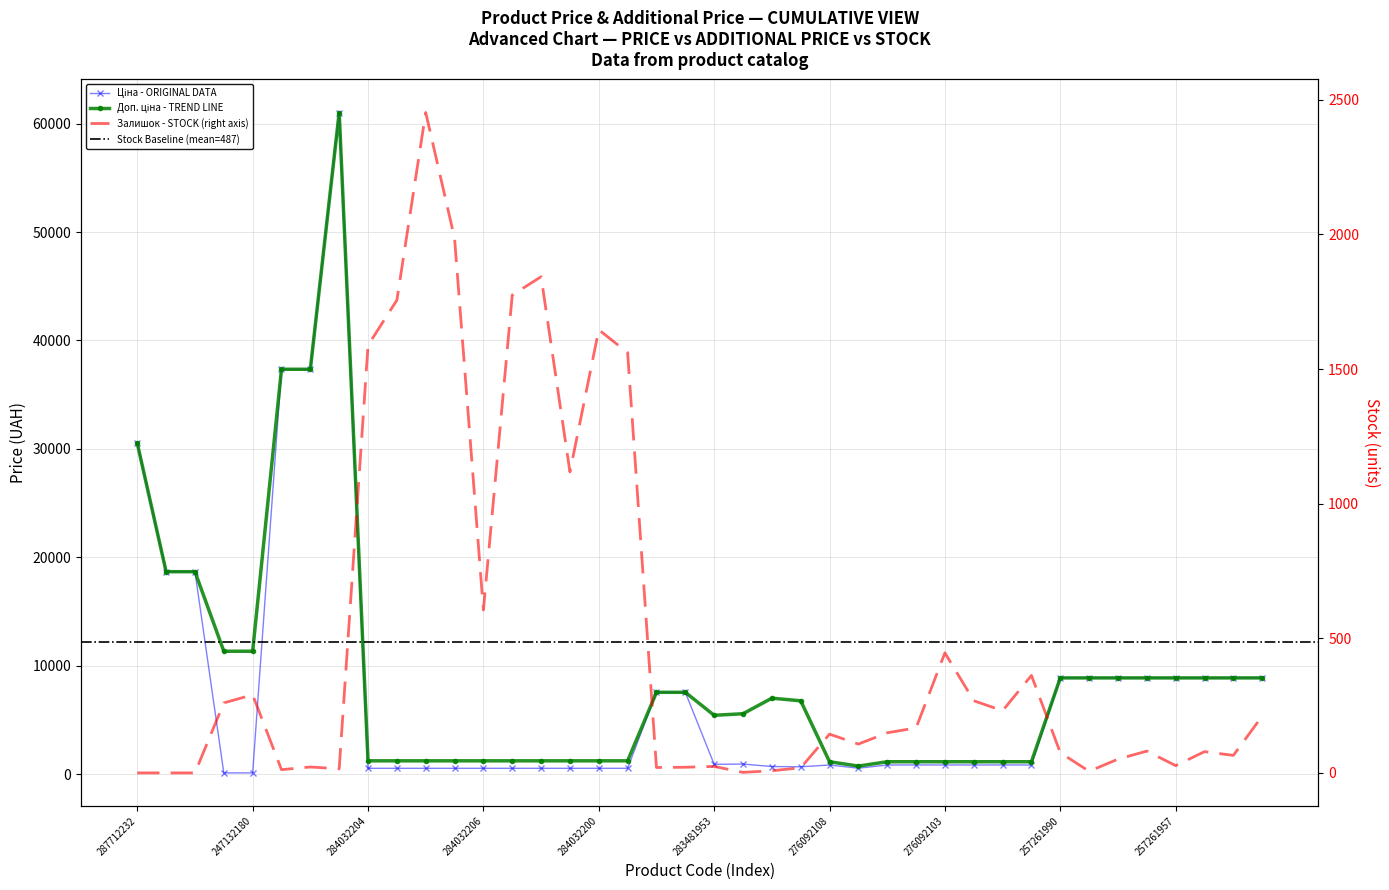

What is the sum of all Доп. ціна values?

358095.0